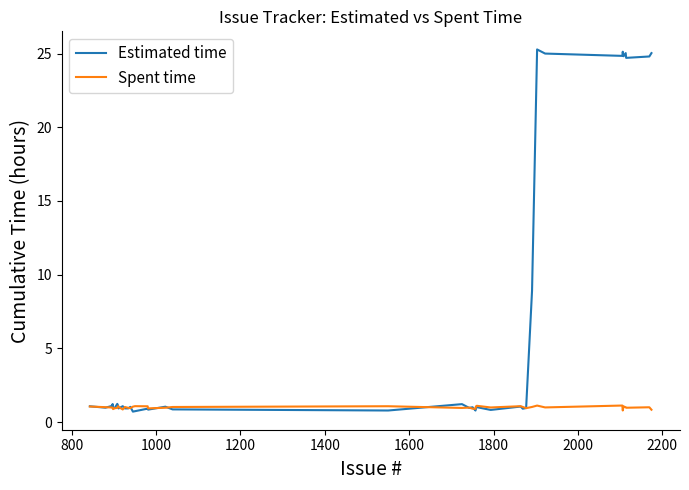

How many lines are shown in the chart?

2